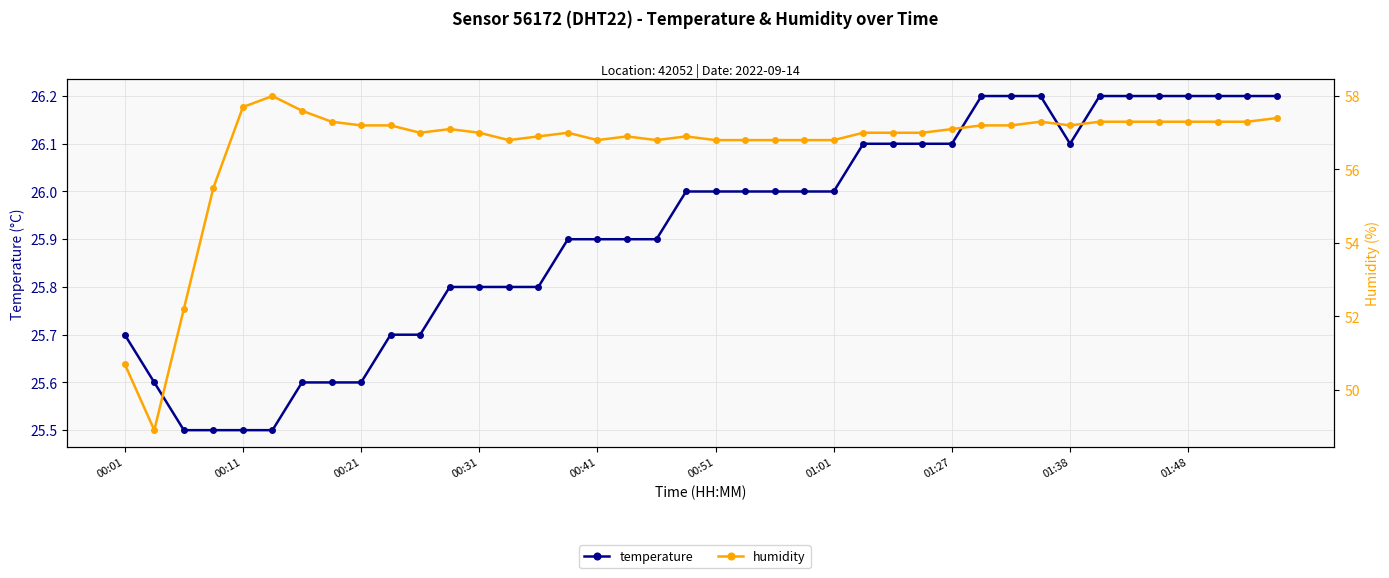

What position from the right is 01:38?

8